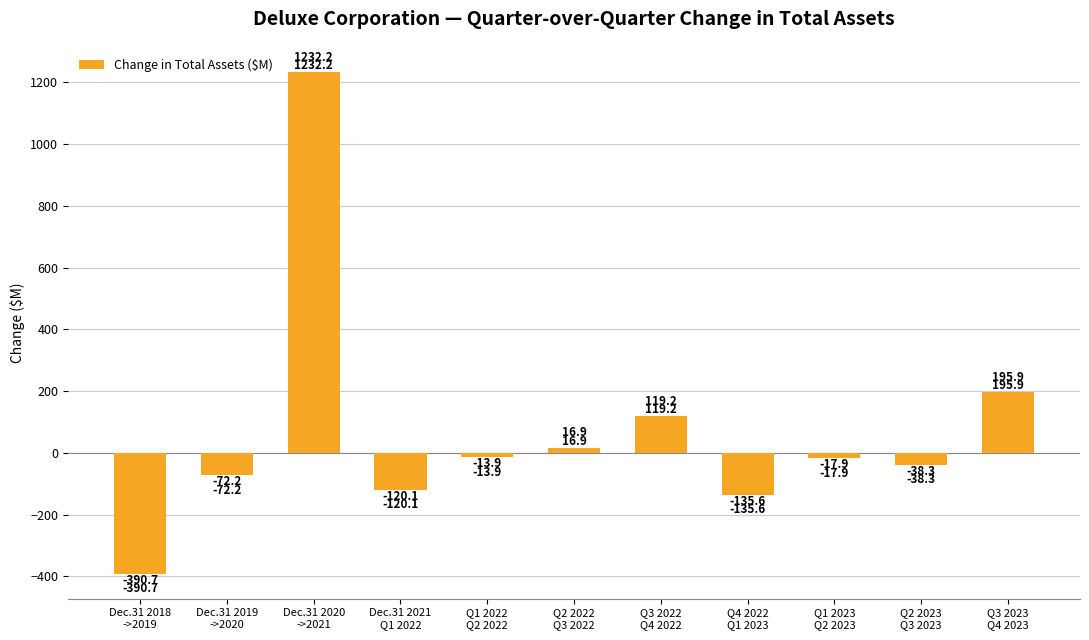

Reading left to right, what are all the values shown in this chart?

Dec.31 2018
->2019=-390.7	Dec.31 2019
->2020=-72.2	Dec.31 2020
->2021=1232.2	Dec.31 2021
Q1 2022=-120.1	Q1 2022
Q2 2022=-13.9	Q2 2022
Q3 2022=16.9	Q3 2022
Q4 2022=119.2	Q4 2022
Q1 2023=-135.6	Q1 2023
Q2 2023=-17.9	Q2 2023
Q3 2023=-38.3	Q3 2023
Q4 2023=195.9